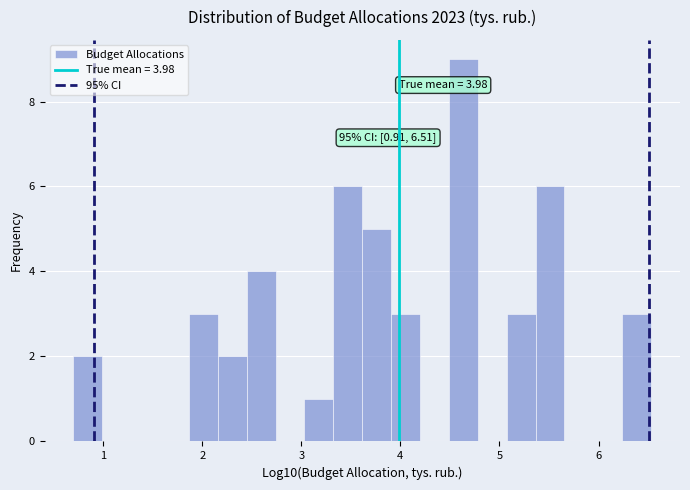

Around what value on the x-axis is the tallest bar? Give the approximate position of its centre, as read against the axis.

4.6